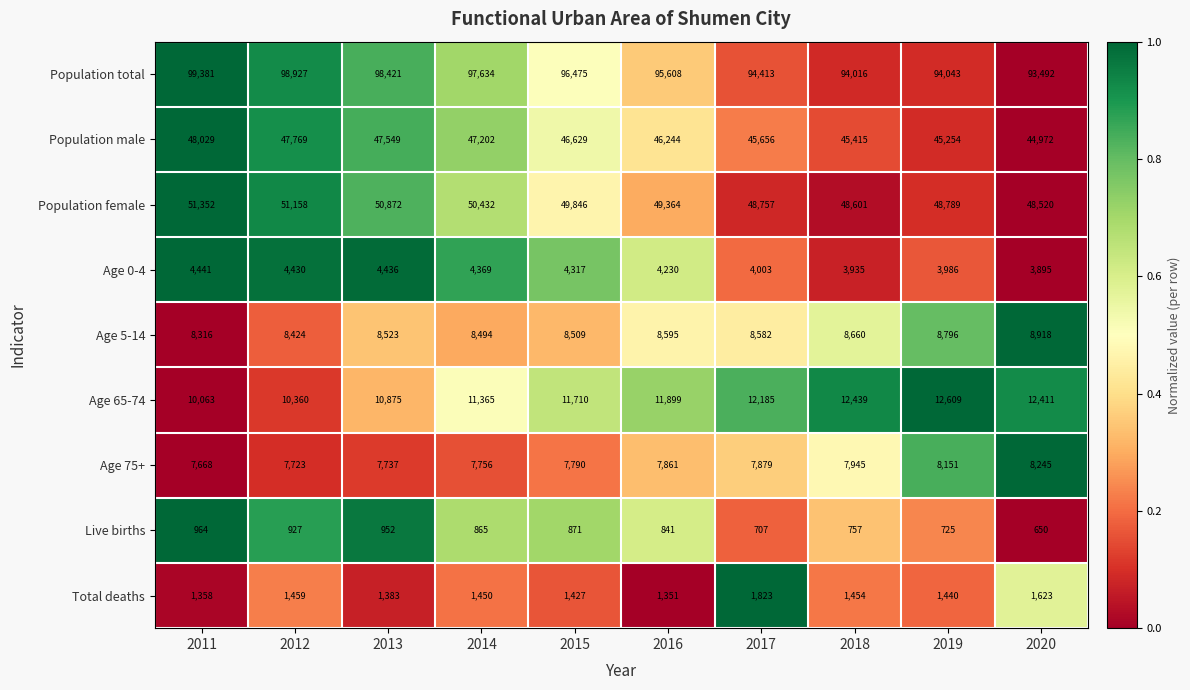

How many categories are shown in the chart?

10